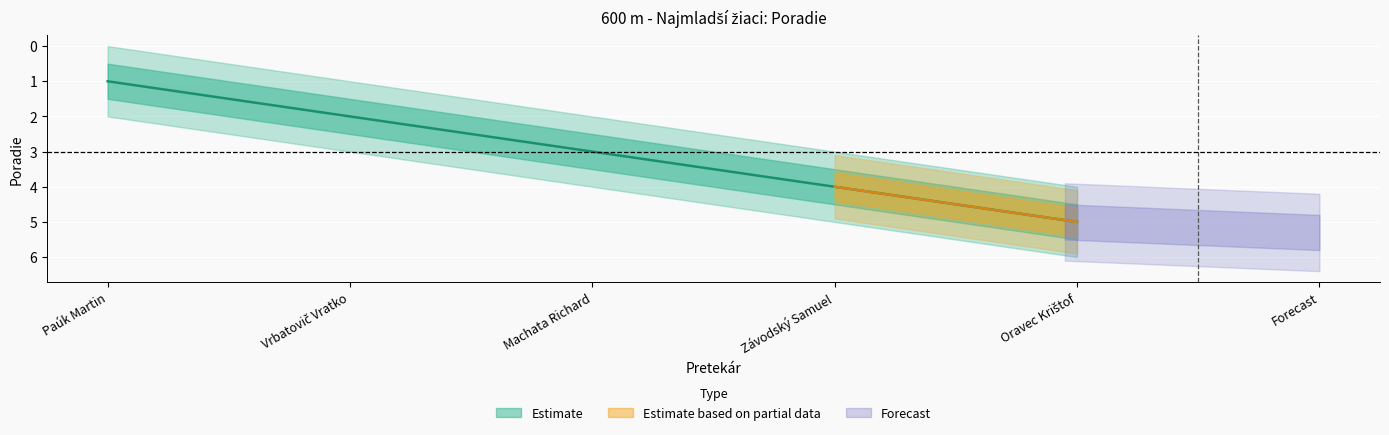

Reading left to right, list all the values displayed in this chart.

1	2	3	4	5